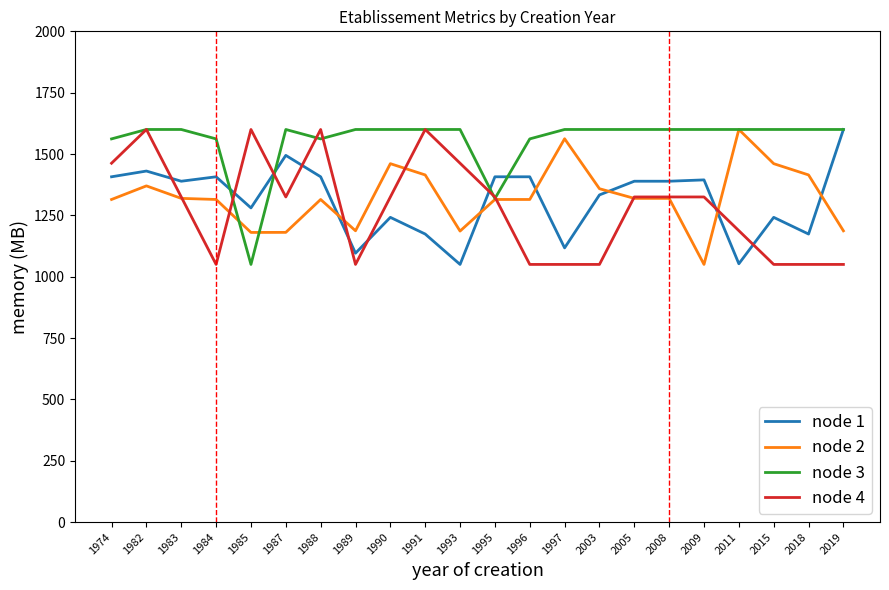

What is the total value across all series at 2015?

5352.5